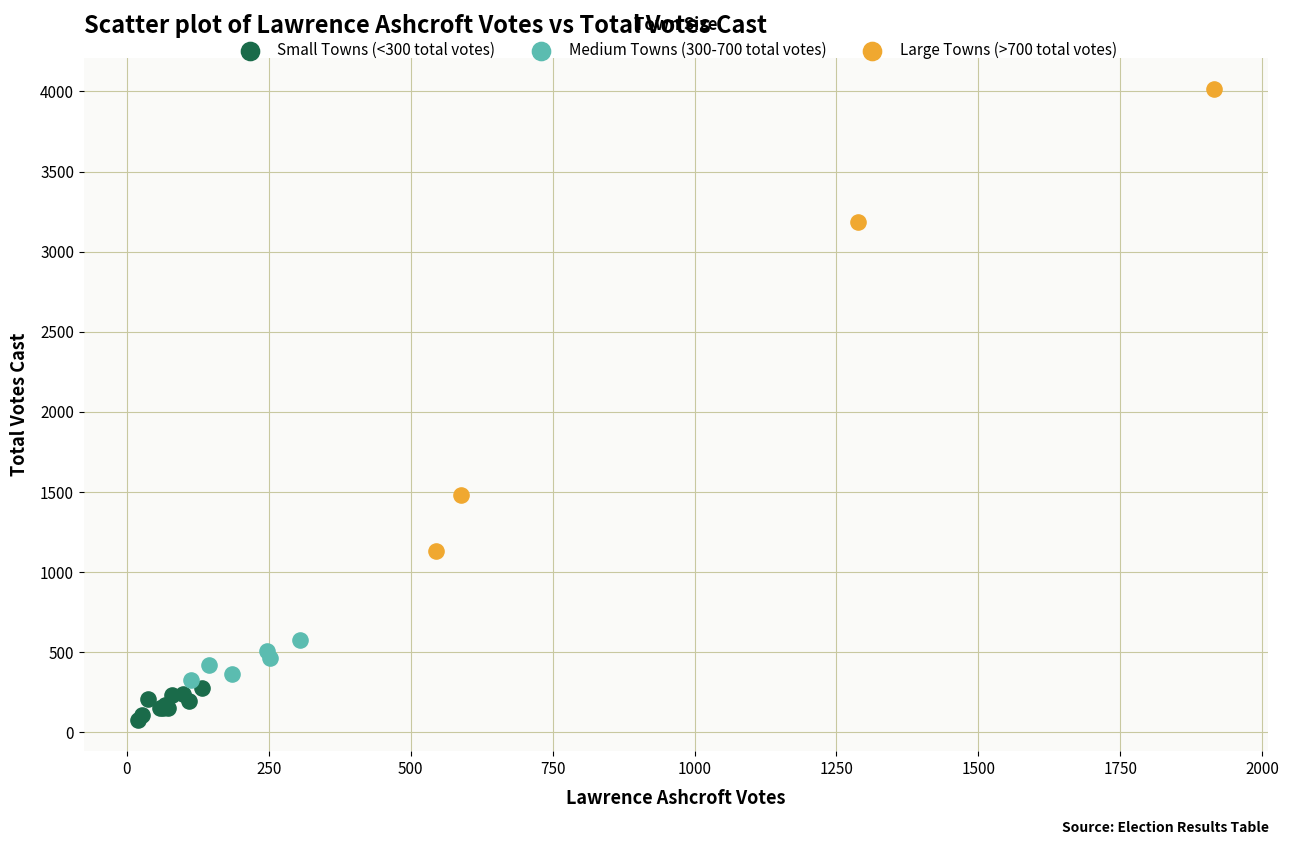

Which series reaches the minimum Y coordinate?

Small Towns (<300 total votes)